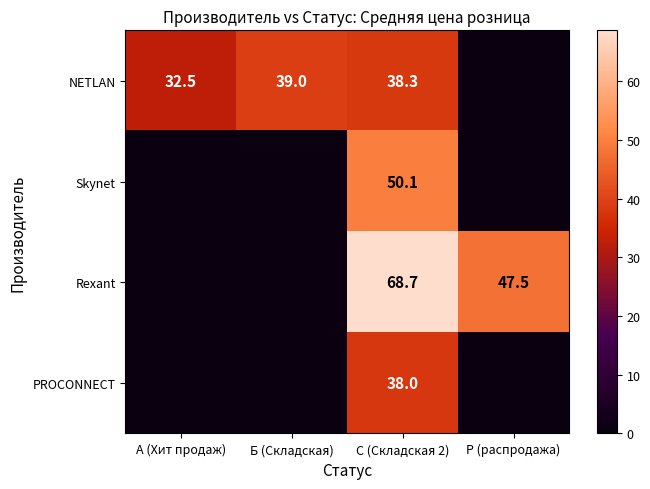

At which category is the sum across all series the highest?

С (Складская 2)